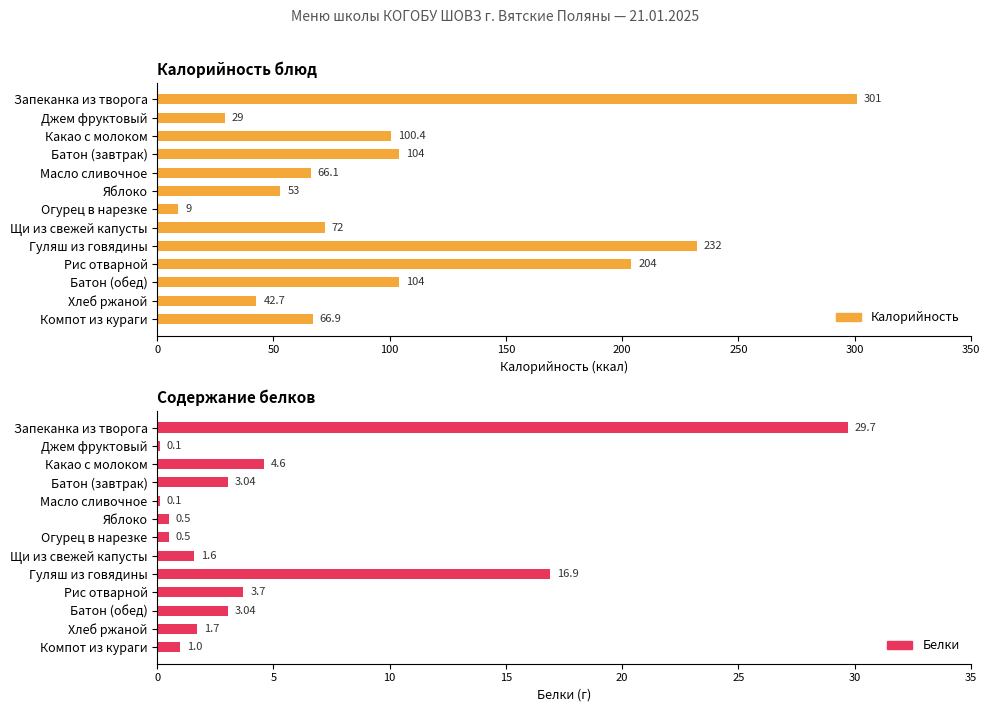

Is the value of Белки at Батон (обед) greater than the value of Калорийность at Хлеб ржаной?

No